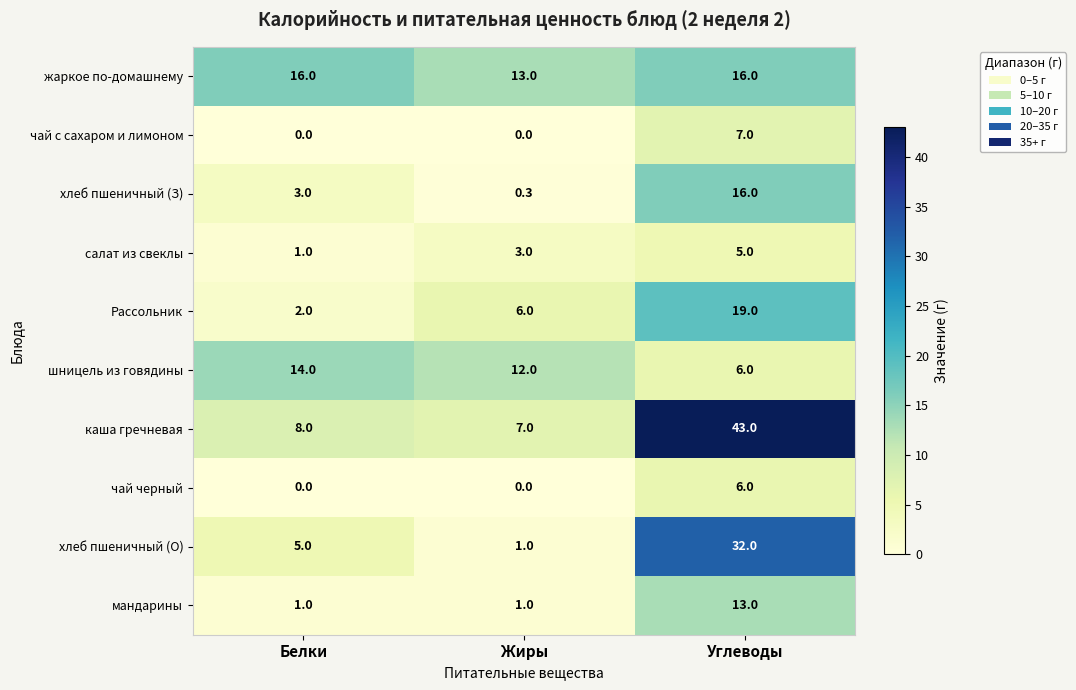

At which label is хлеб пшеничный (О) closest to 16?

Белки